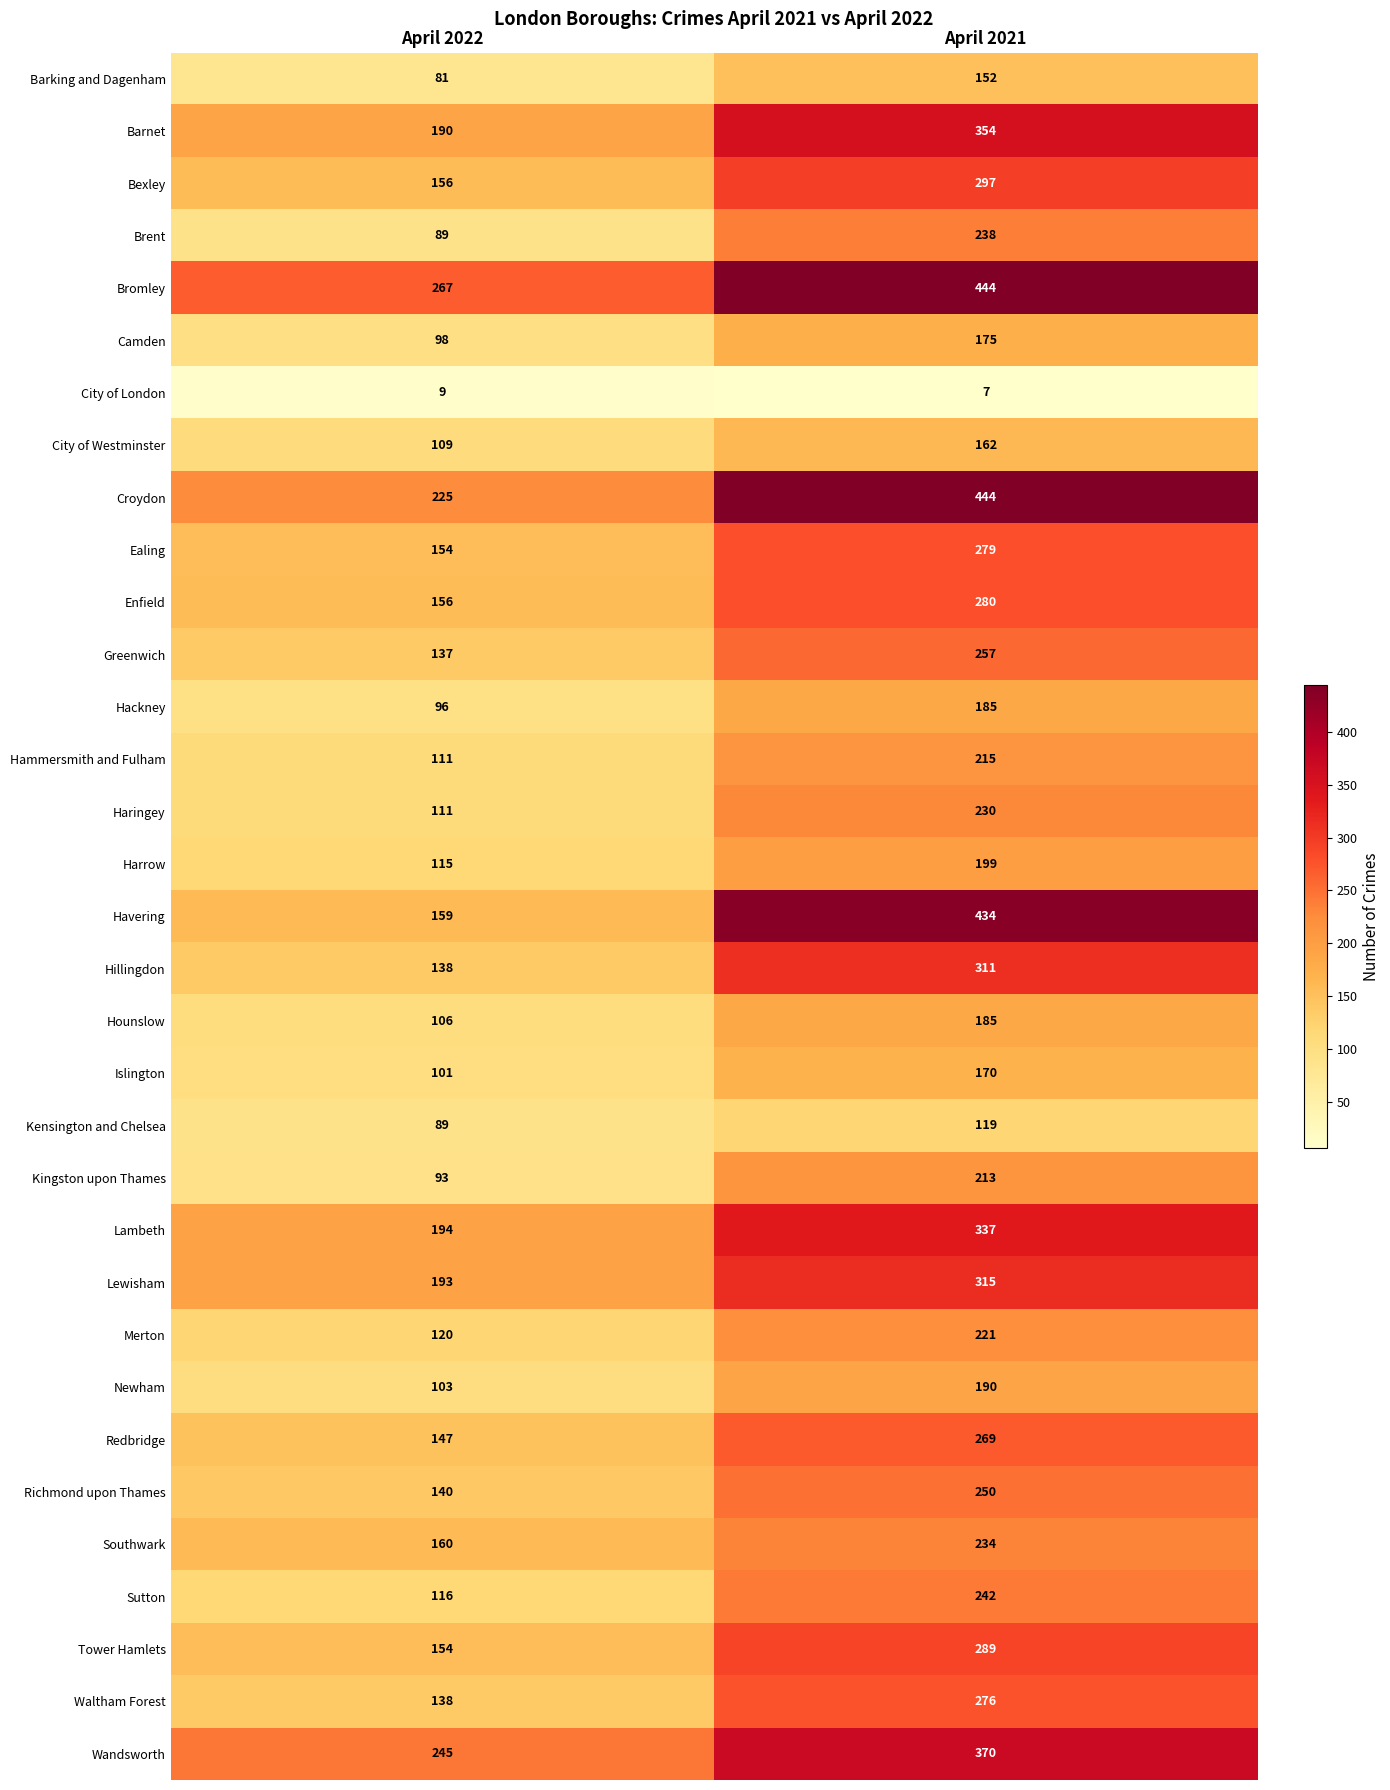

Which series has the widest spread of values?

Havering